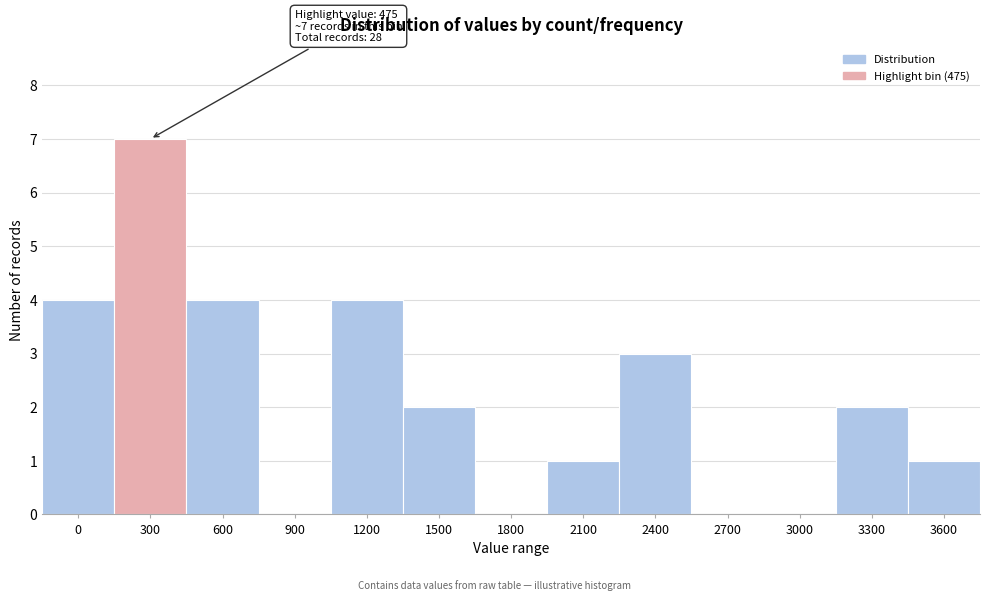

Reading right to left, list all the values displayed in this chart.

3600=1	3300=2	3000=0	2700=0	2400=3	2100=1	1800=0	1500=2	1200=4	900=0	600=4	300=7	0=4